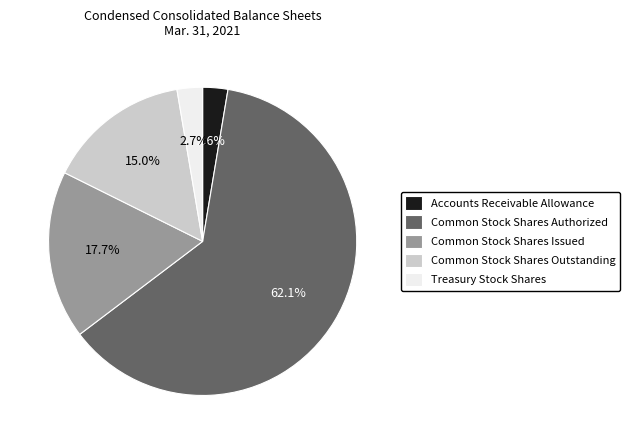

How many segments does this pie chart have?

5